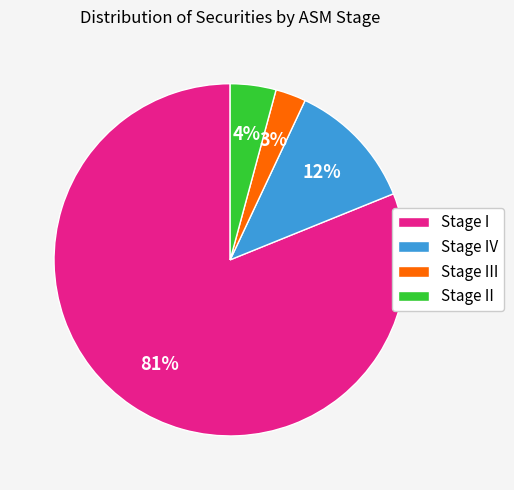

Which category accounts for the majority?

Stage I